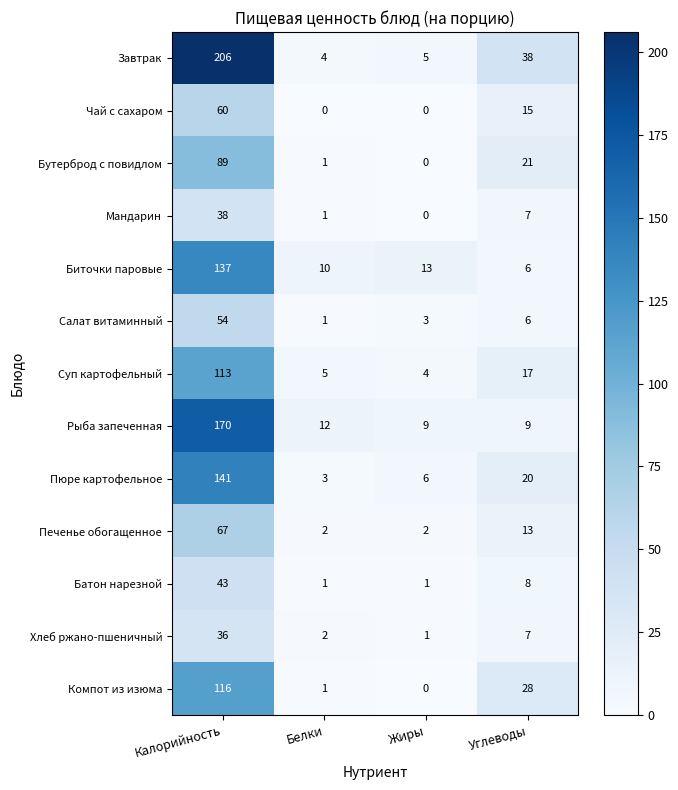

Between Калорийность and Белки, which series saw the biggest shift?

Завтрак